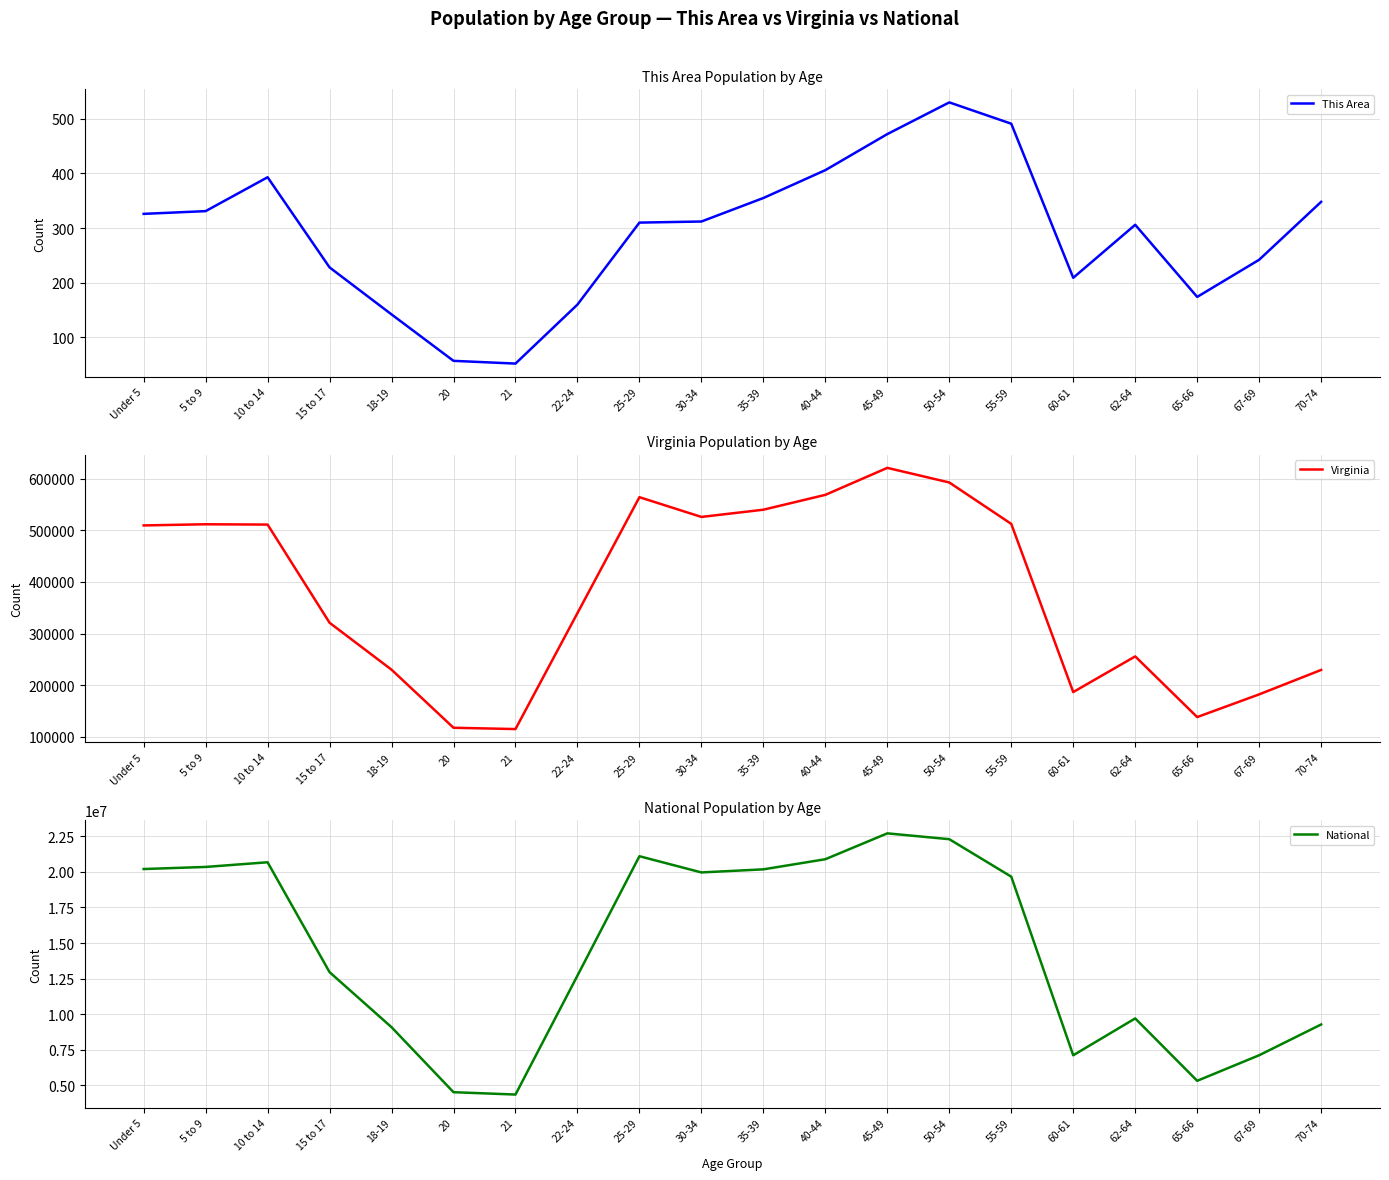

What is the minimum value for This Area?

52